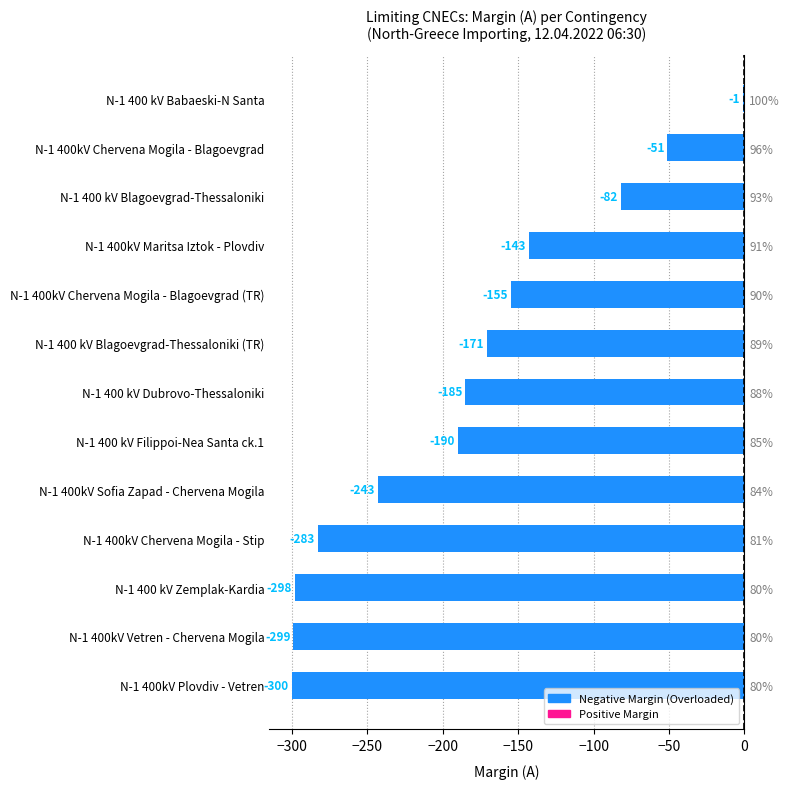

What position from the top is N-1 400kV Chervena Mogila - Stip?

10